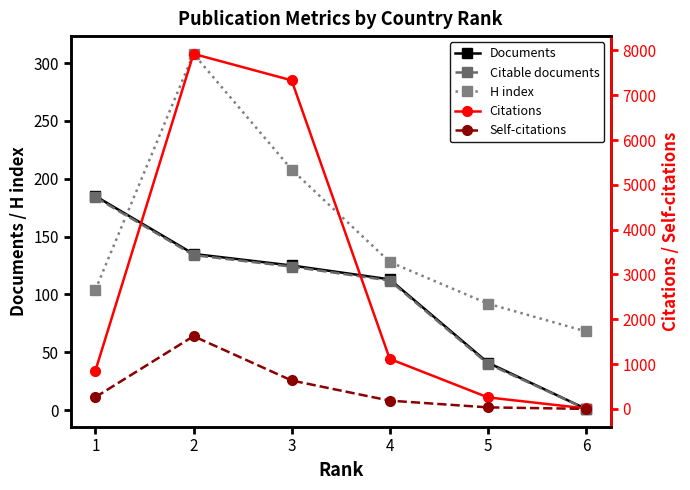

What is the greatest value displayed?

7924